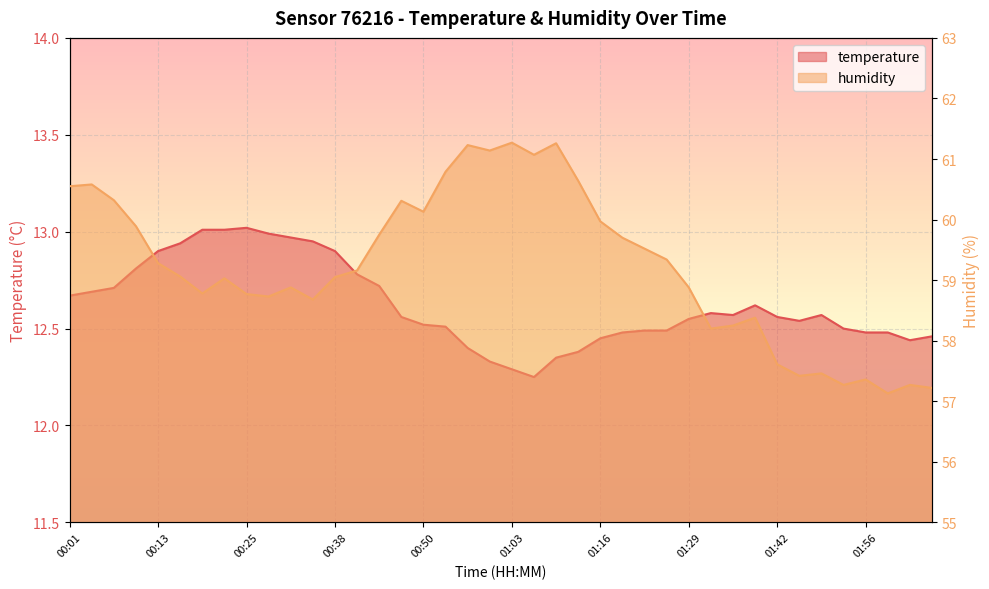

Is it true that humidity equals 98.3 at 01:16?

False